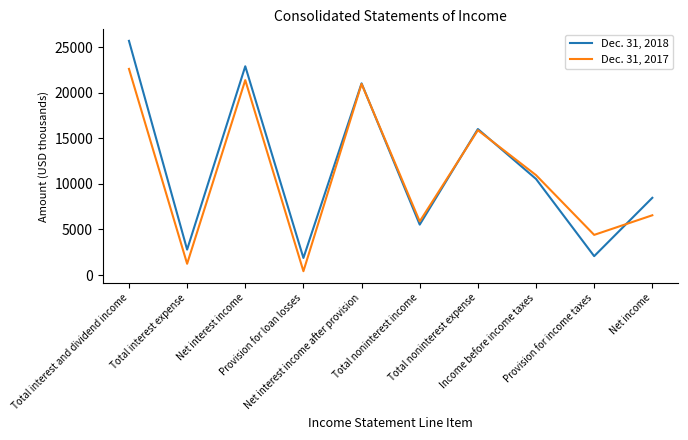

Is the value of Dec. 31, 2018 at Total noninterest expense greater than the value of Dec. 31, 2017 at Net interest income?

No